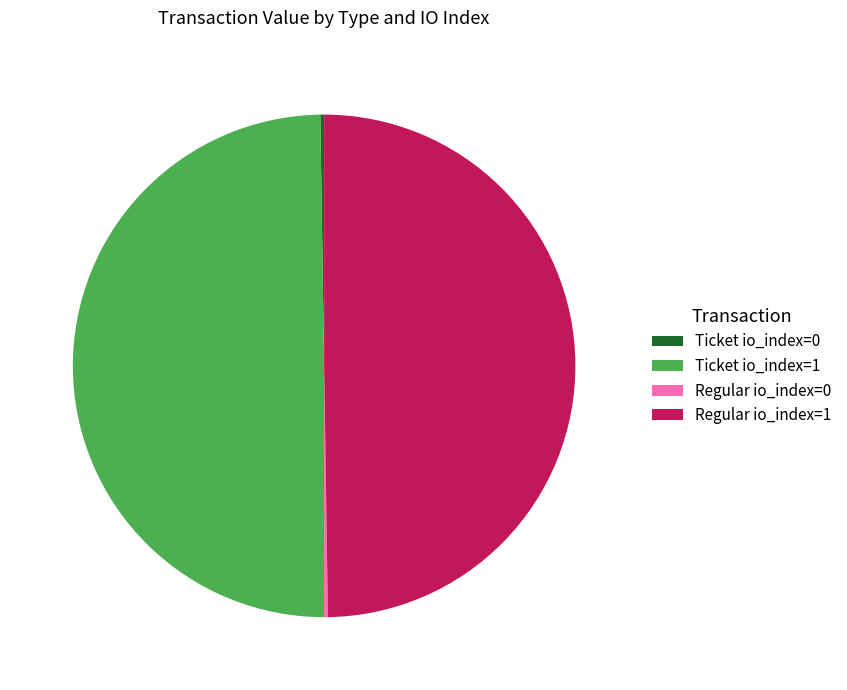

The Regular io_index=1 slice represents 39% of the pie. True or false?

False